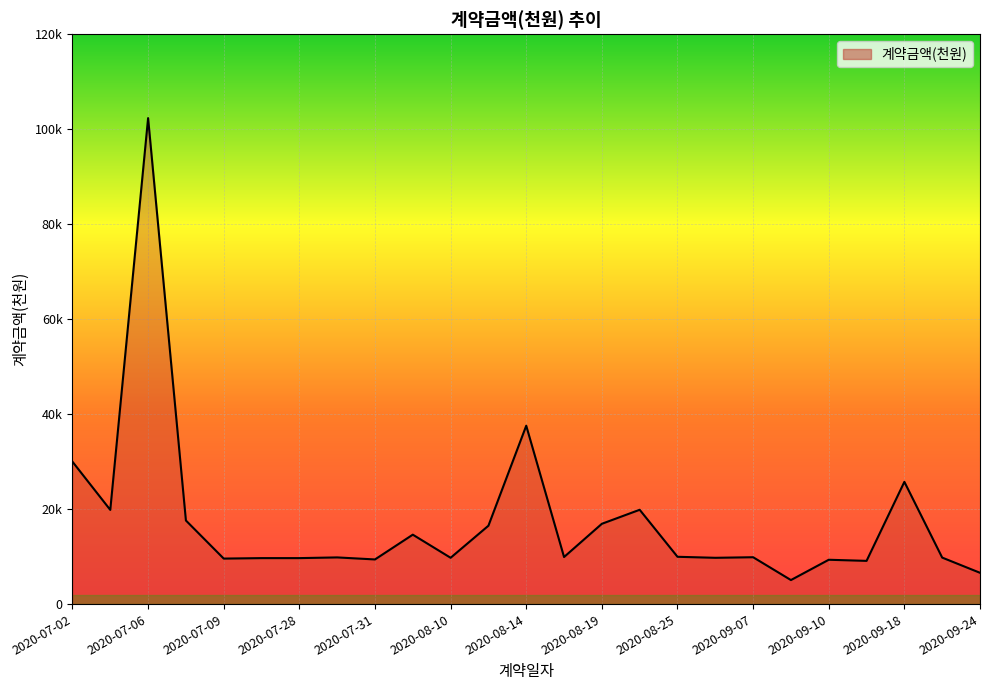

Does the chart have visible grid lines?

Yes